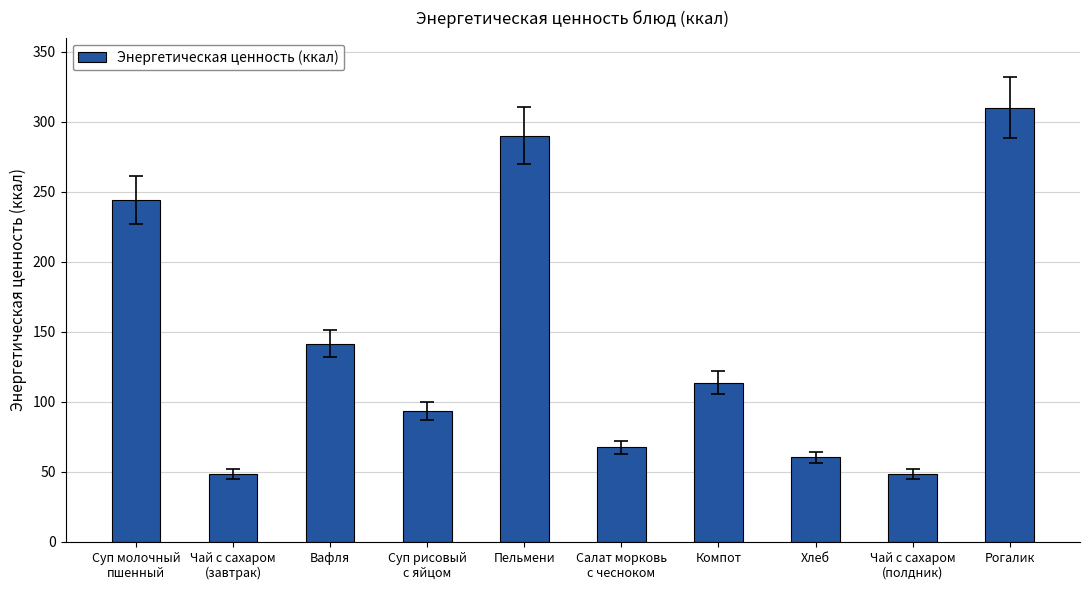

Reading left to right, transcribe all the data shown in this chart.

243.9	48.6	141.6	93.4	290.0	67.6	113.8	60.3	48.6	310.0